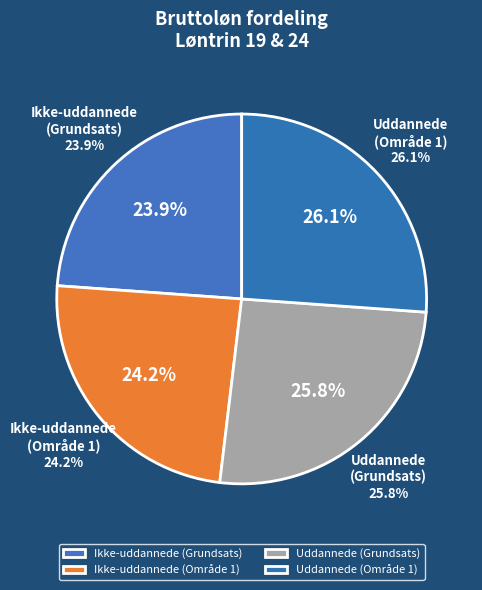

How much of the chart is everything except Uddannede (Område 1)?

73.9%